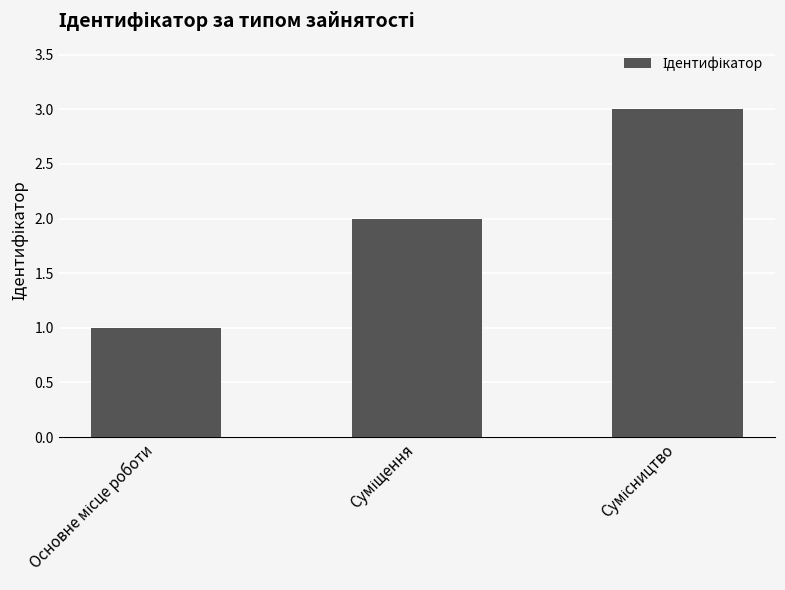

What is the greatest value displayed?

3